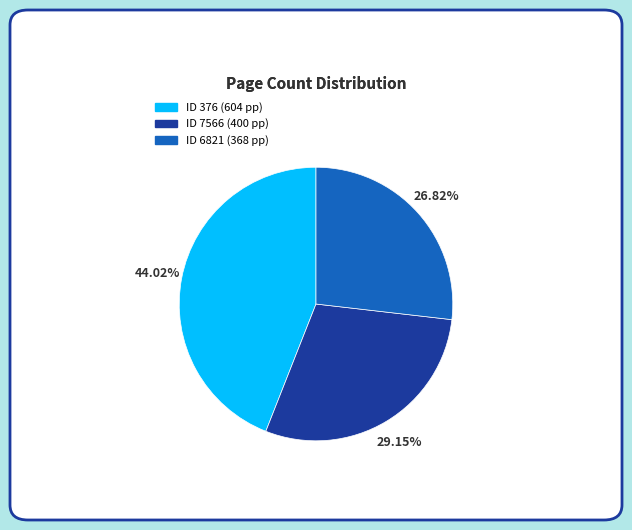

Does any single category account for the majority?

No